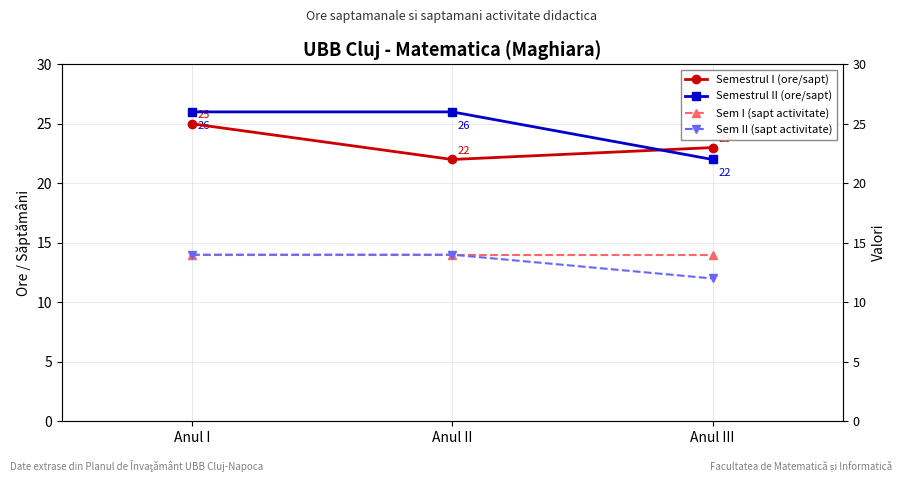

Reading left to right, extract all data points from this chart.

Semestrul I (ore/sapt): Anul I=25	Anul II=22	Anul III=23
Semestrul II (ore/sapt): Anul I=26	Anul II=26	Anul III=22
Sem I (sapt activitate): Anul I=14	Anul II=14	Anul III=14
Sem II (sapt activitate): Anul I=14	Anul II=14	Anul III=12